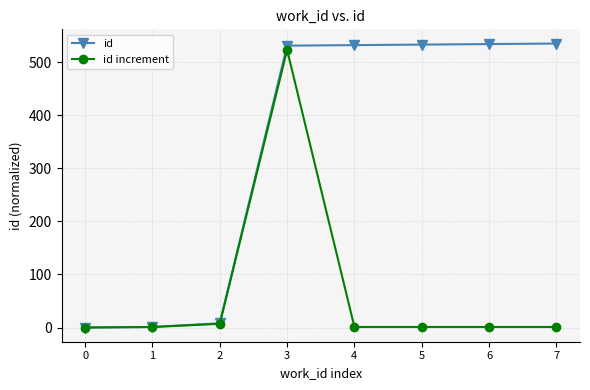

Rank the series by their average value, from lowest to highest.

id increment, id